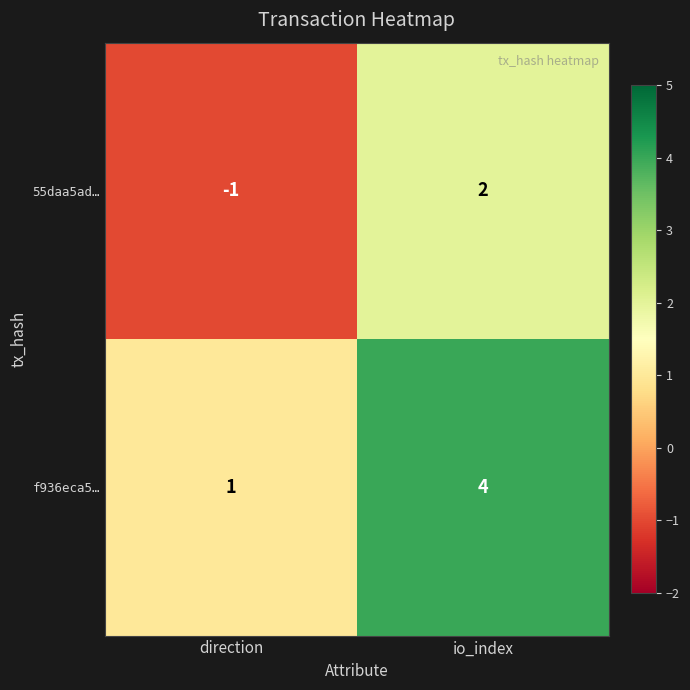

The value of f936eca5… at direction is 1. True or false?

True